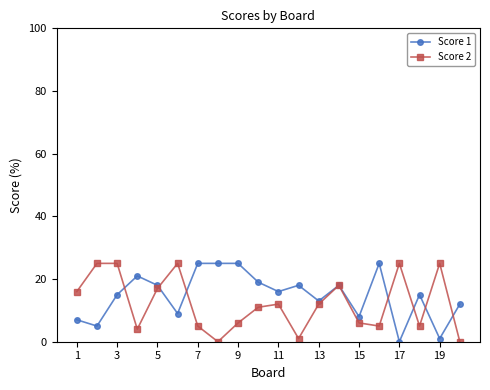

Is this an area chart (filled region under the line)?

No